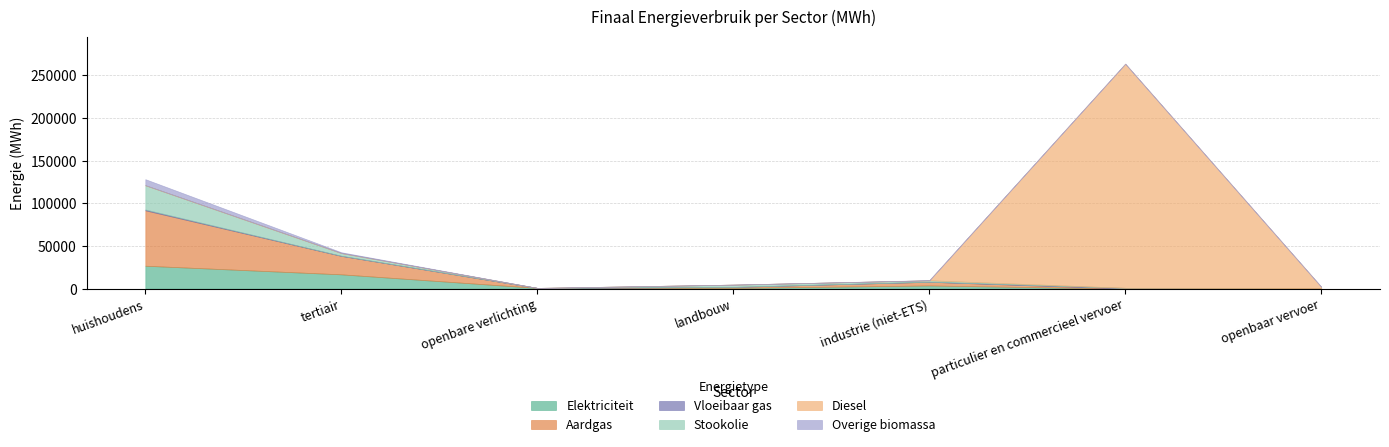

Which series has the widest spread of values?

Diesel